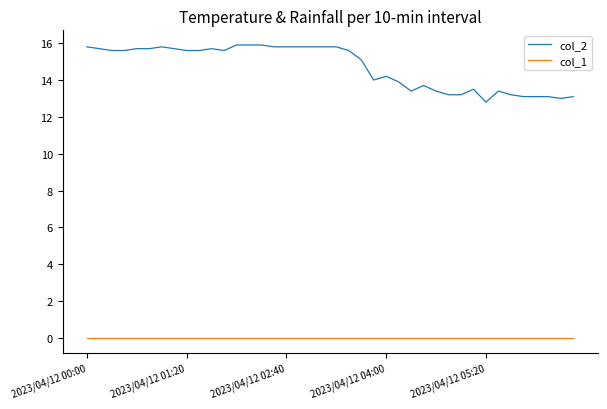

True or false: col_2 and col_1 cross at least once.

False